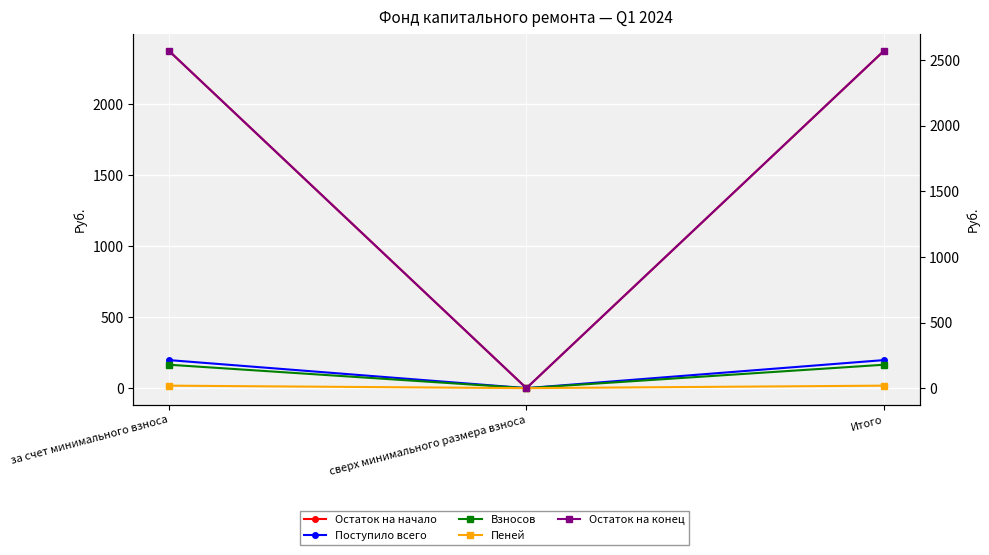

Is it true that Пеней equals 13.2 at за счет минимального взноса?

False